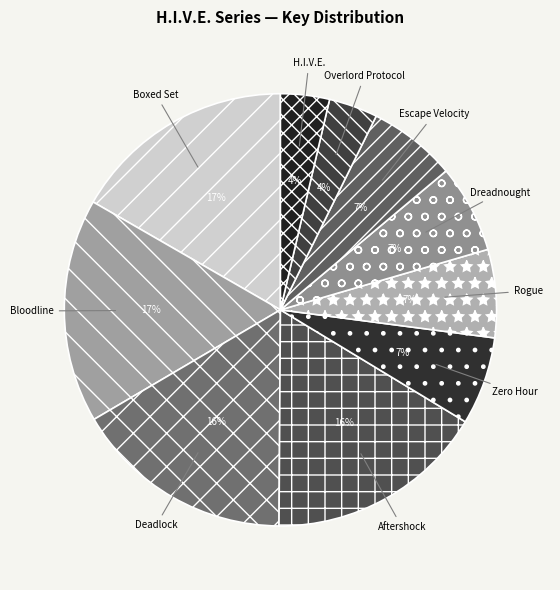

What is the largest slice in the pie chart?

Bloodline